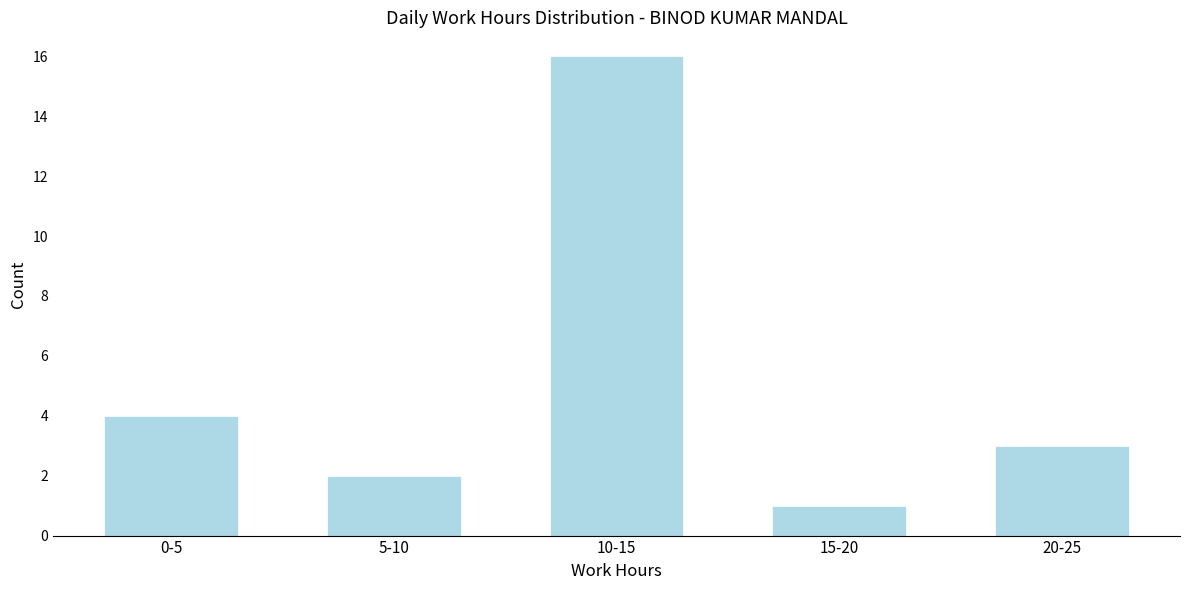

Reading right to left, list all the values displayed in this chart.

3	1	16	2	4